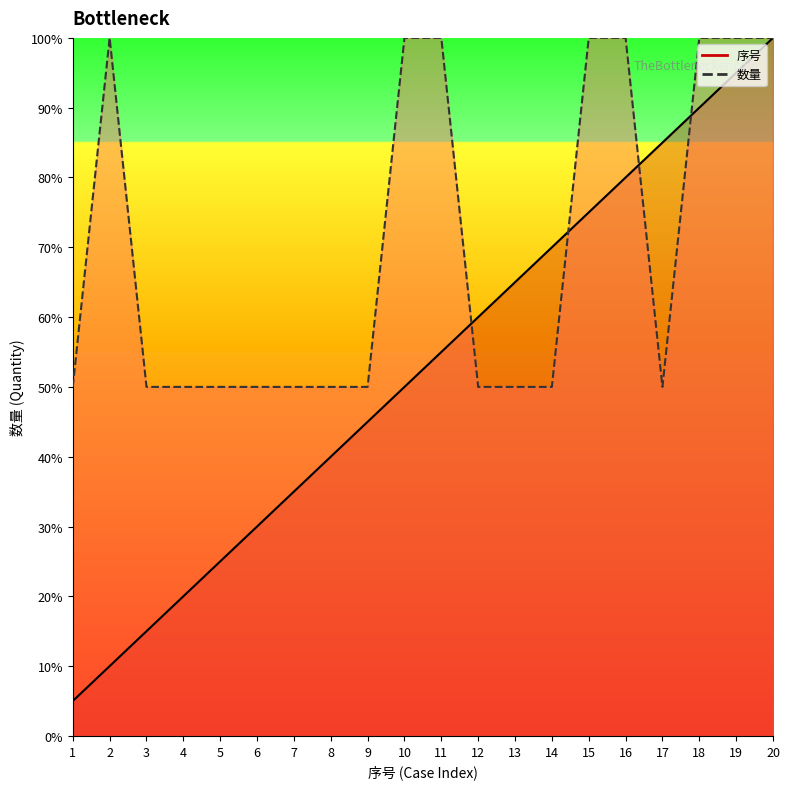

What is the value of the 数量 point at the 7th from the left?

50.0